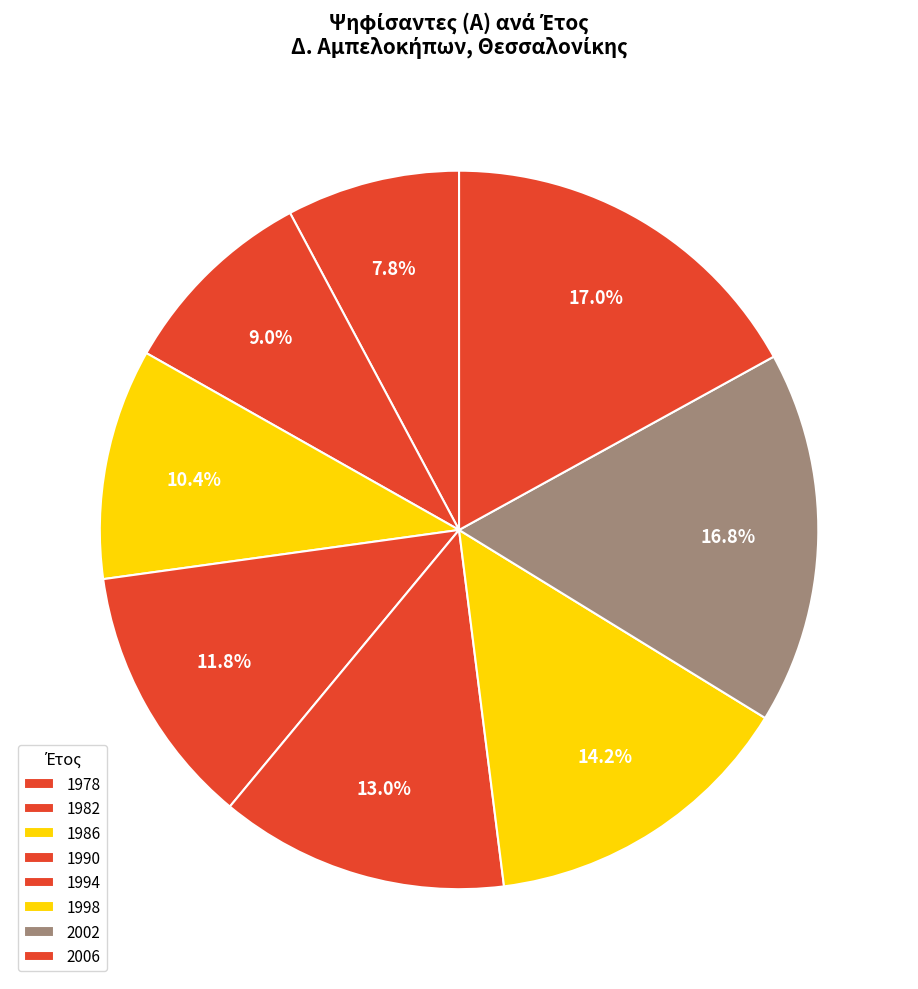

Is it true that 1978 is 14% of the pie?

False